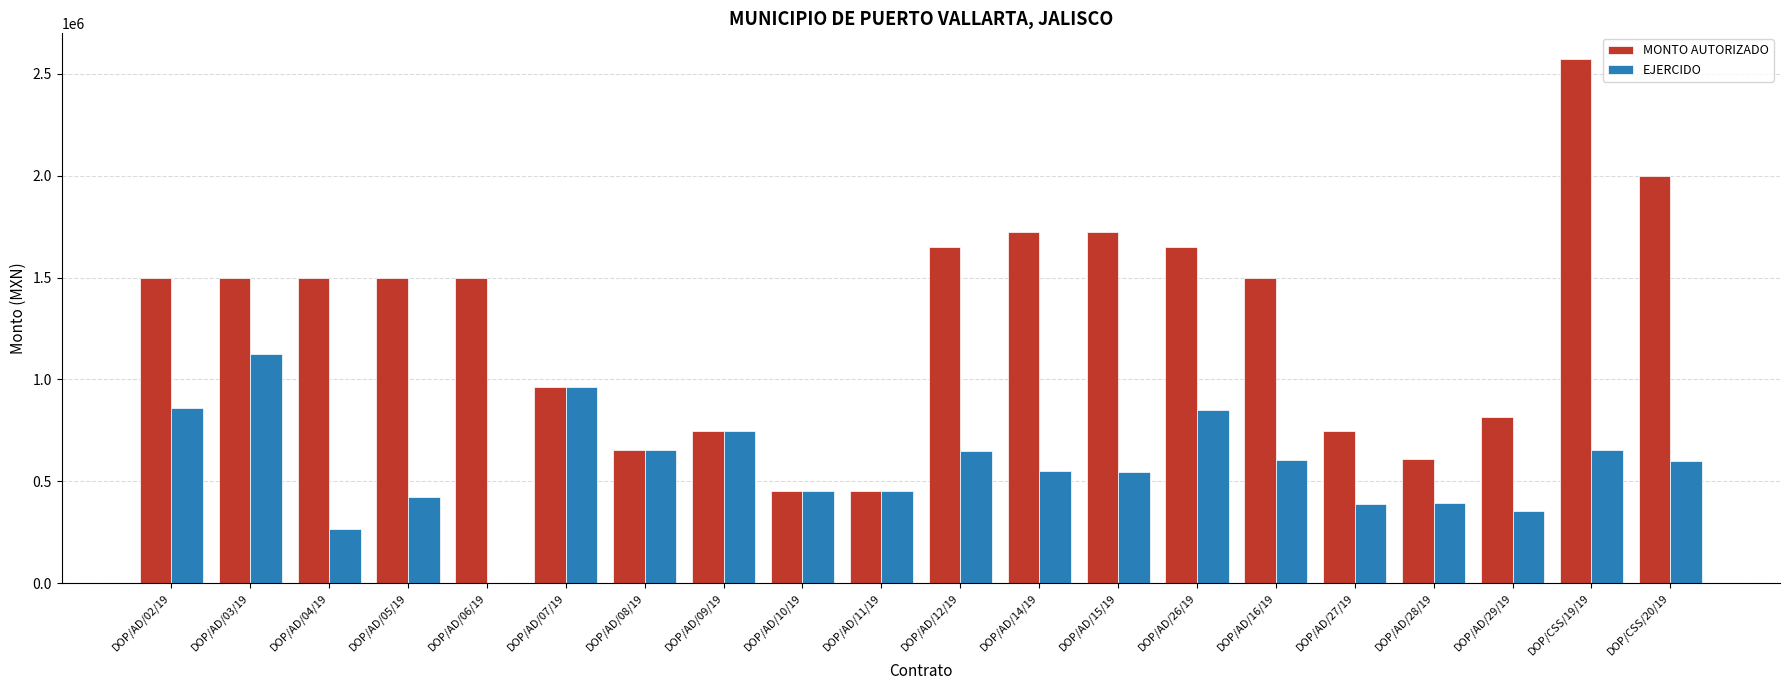

What is the maximum value for EJERCIDO?

1125503.6